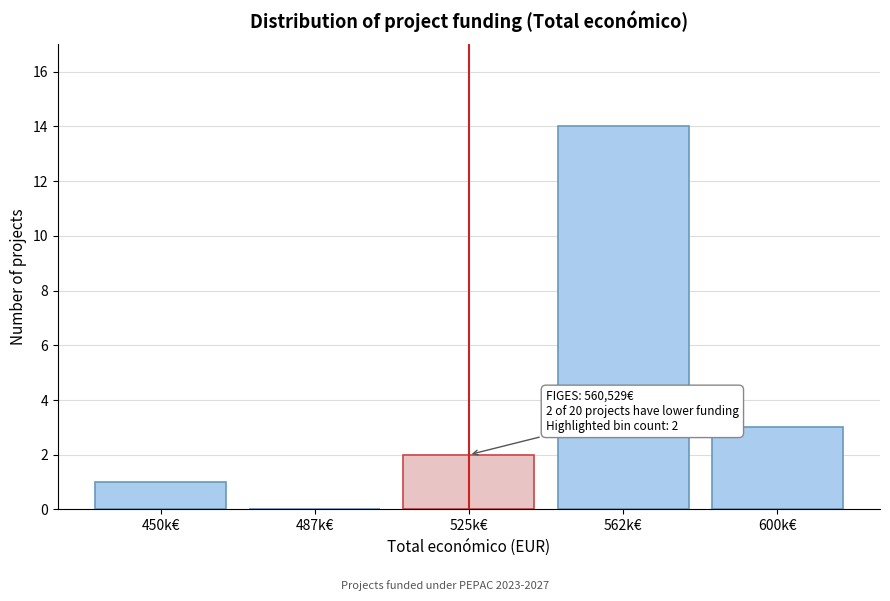

Reading left to right, list all the values displayed in this chart.

450k€=1	487k€=0	525k€=2	562k€=14	600k€=3